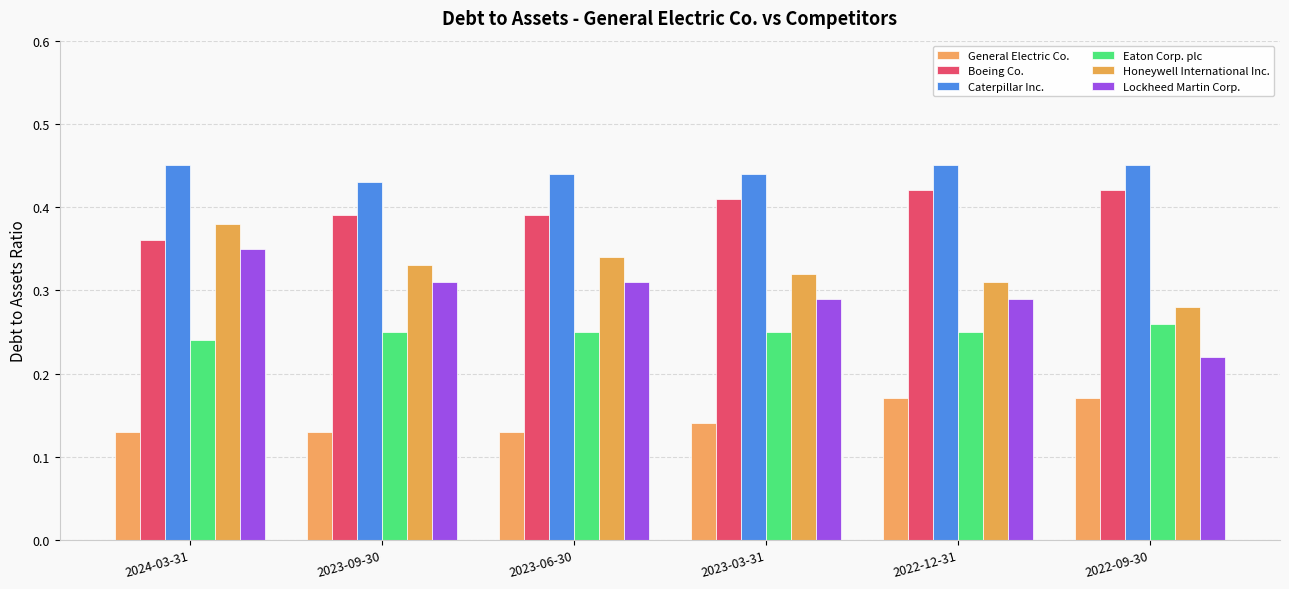

At how many categories does at least one series exceed 0?

6